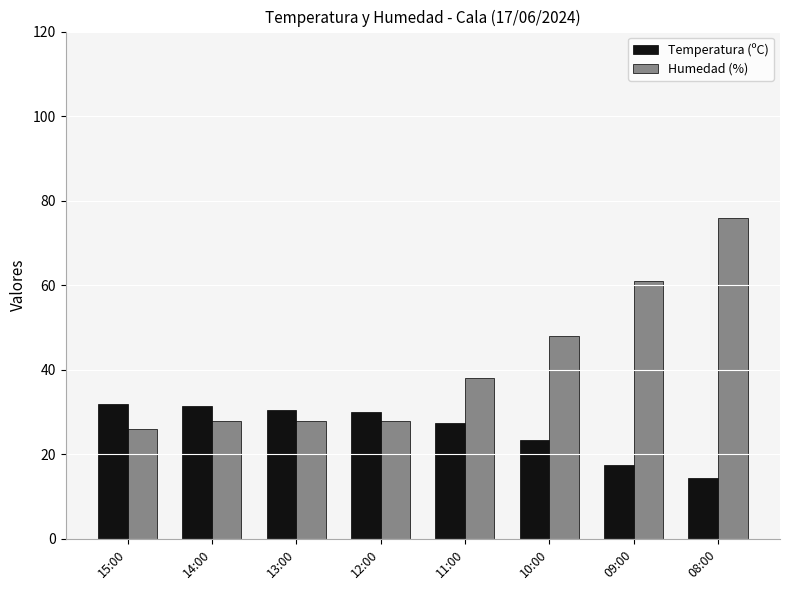

How many bars are there in total?

16